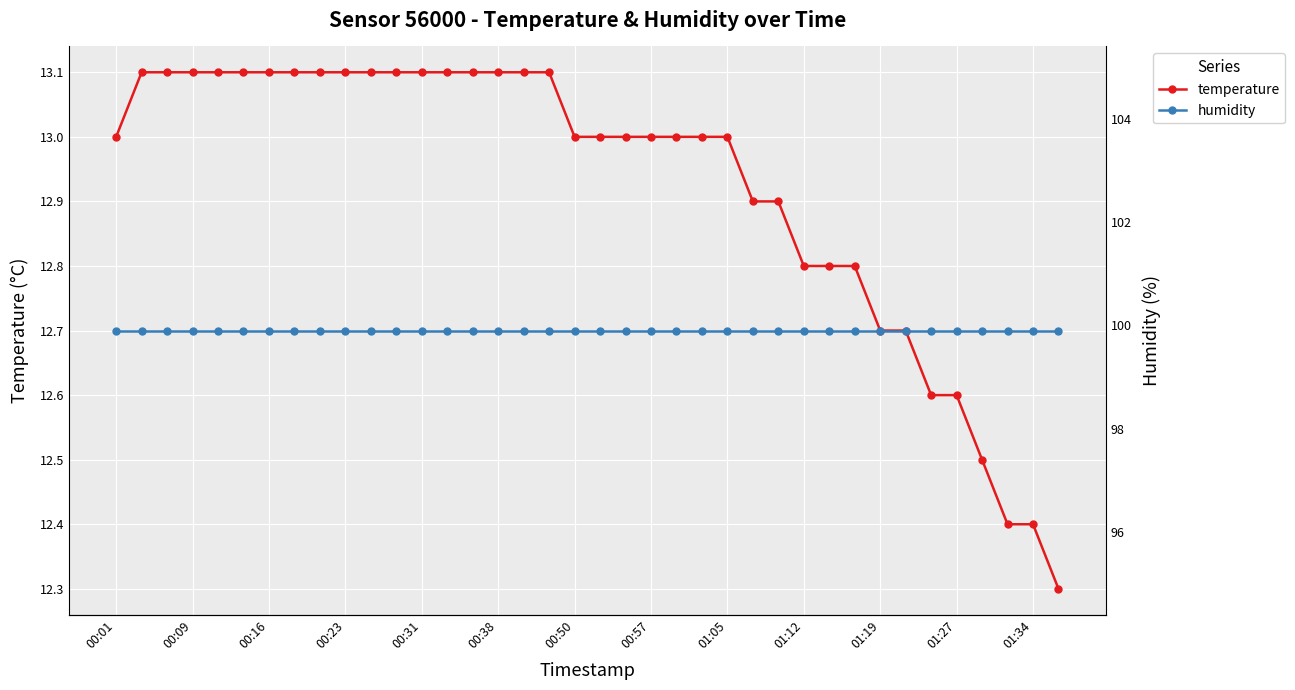

What position from the right is 19?

19